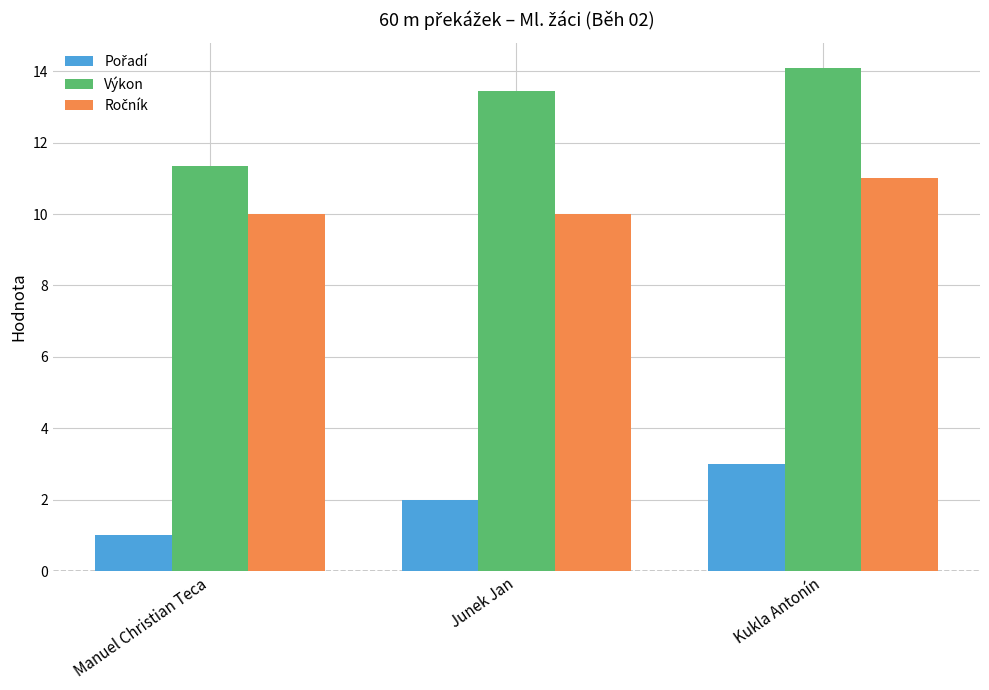

What is the difference between the highest and lowest values at Junek Jan?

11.4